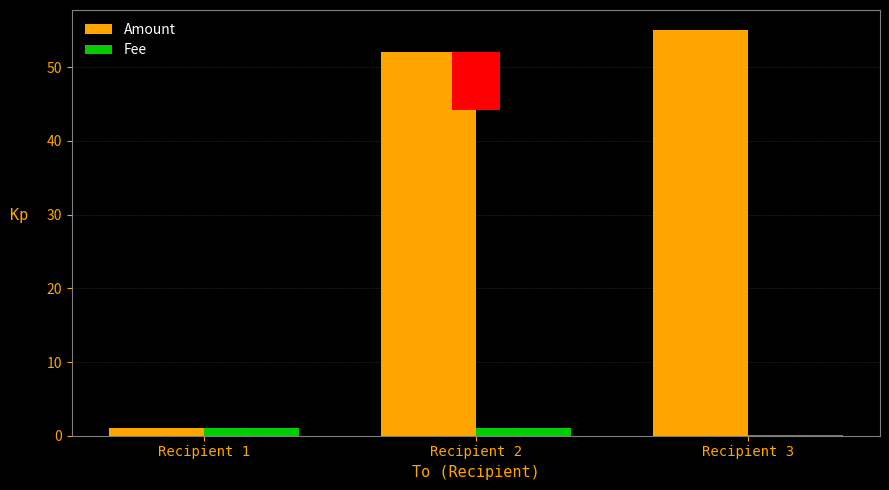

List the series in order of their overall mean, highest first.

Amount, Fee